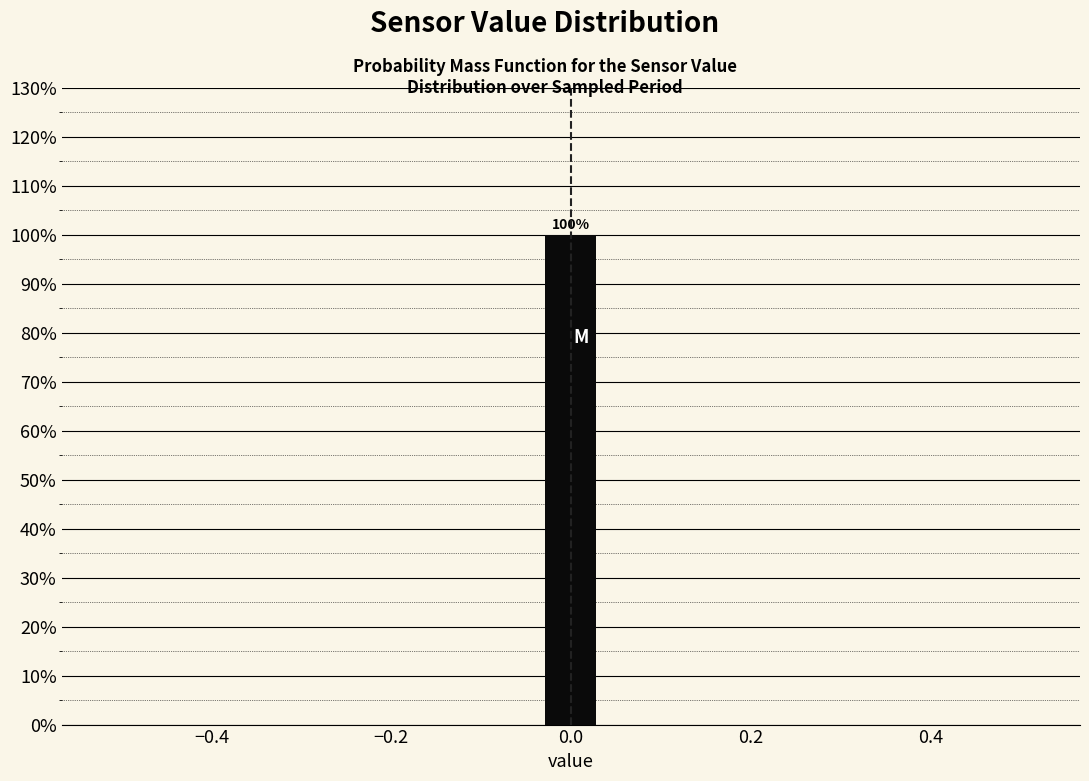

Read against the x-axis, roughly where is the centre of the tallest bar?

0.00